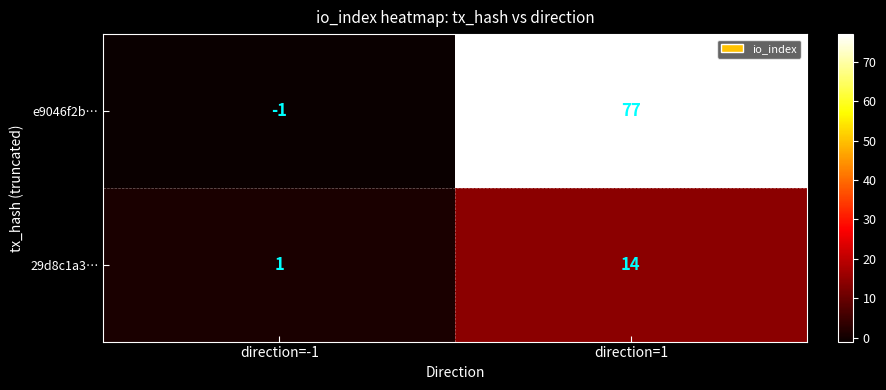

At how many categories does at least one series exceed 63?

1